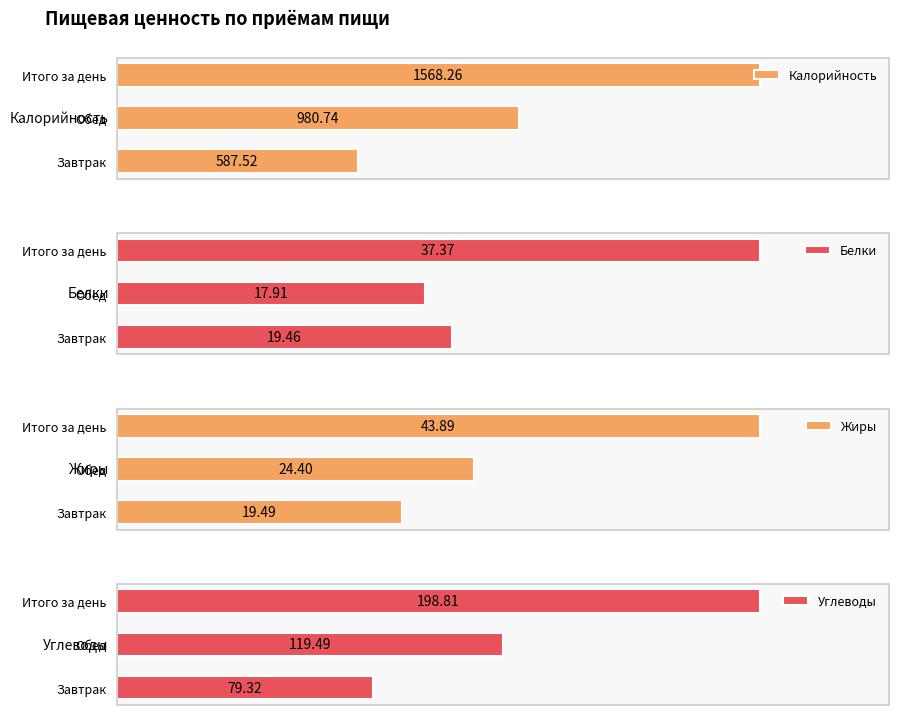

Where is Калорийность nearest to the value 1077?

Обед